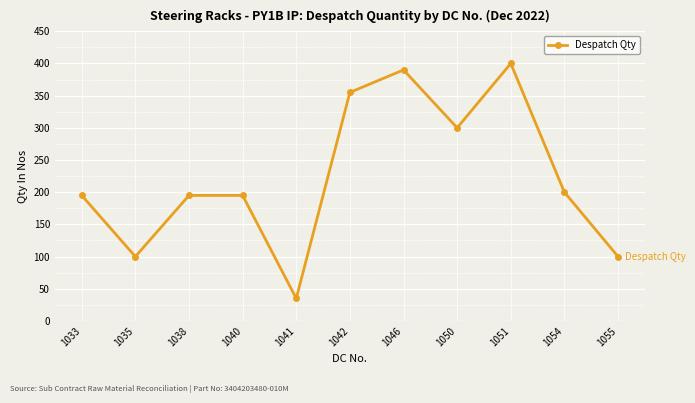

Which category has the lowest value across all series?

1041